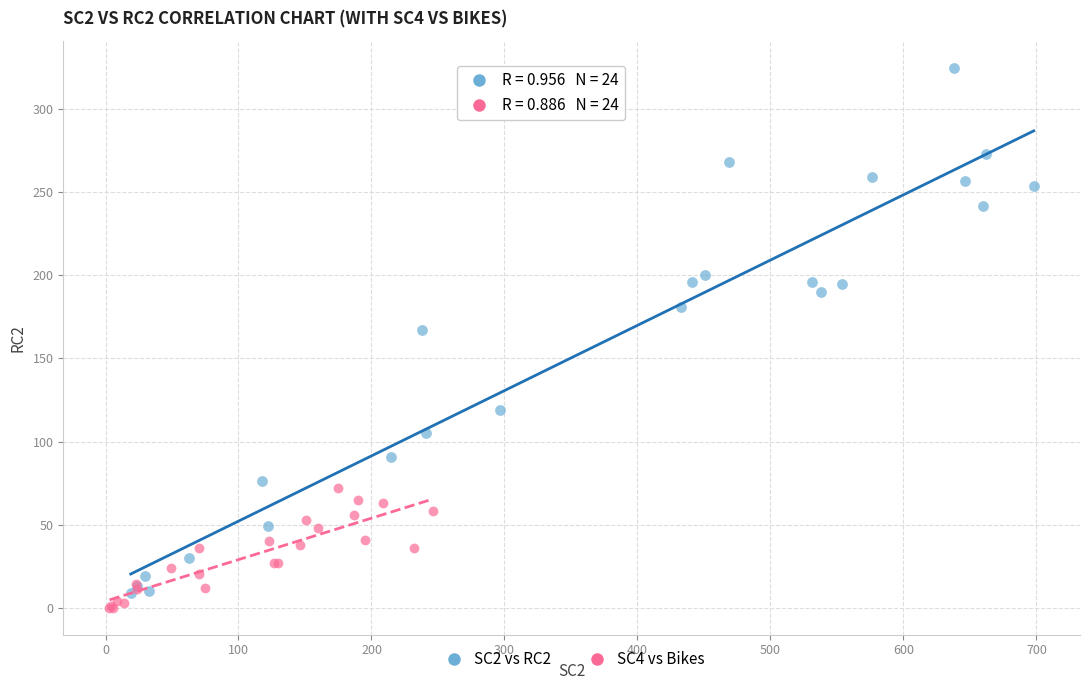

Which series has the largest Y range (max minus min)?

SC2 vs RC2